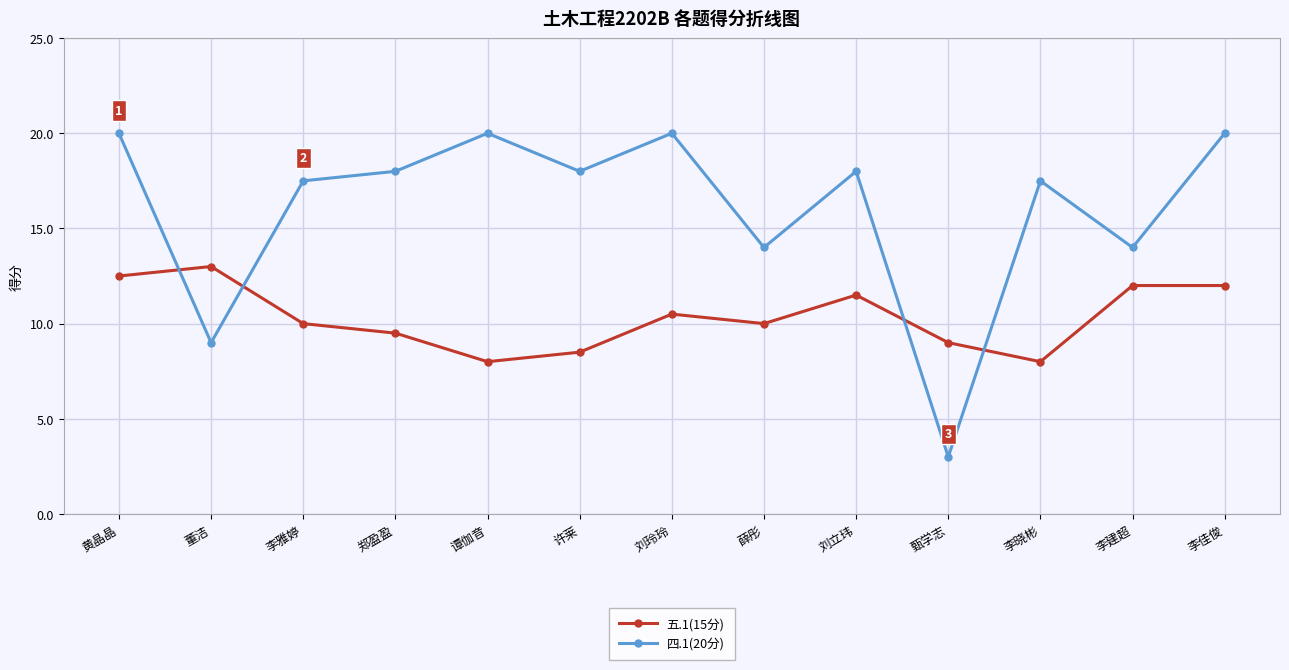

The value of 四.1(20分) at 郑盈盈 is 18.0. True or false?

True